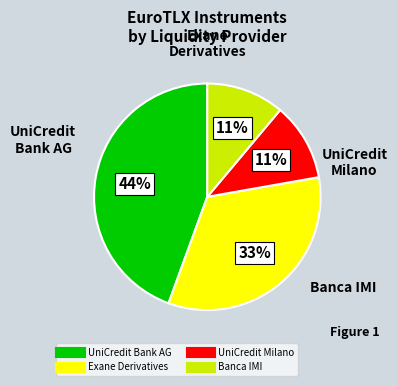

To the nearest percent, what is the average slice percentage?

25%